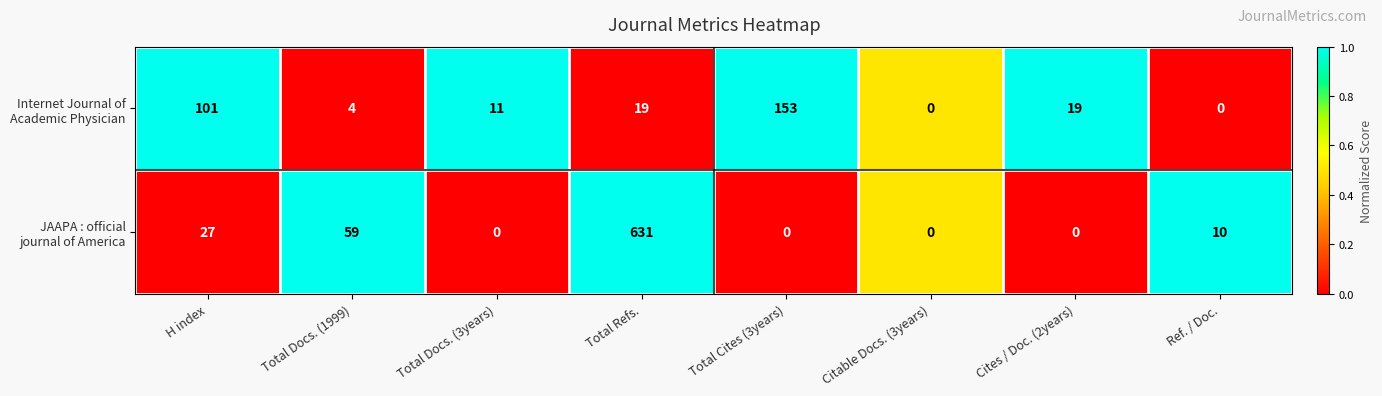

What is the maximum value shown in the chart?

631